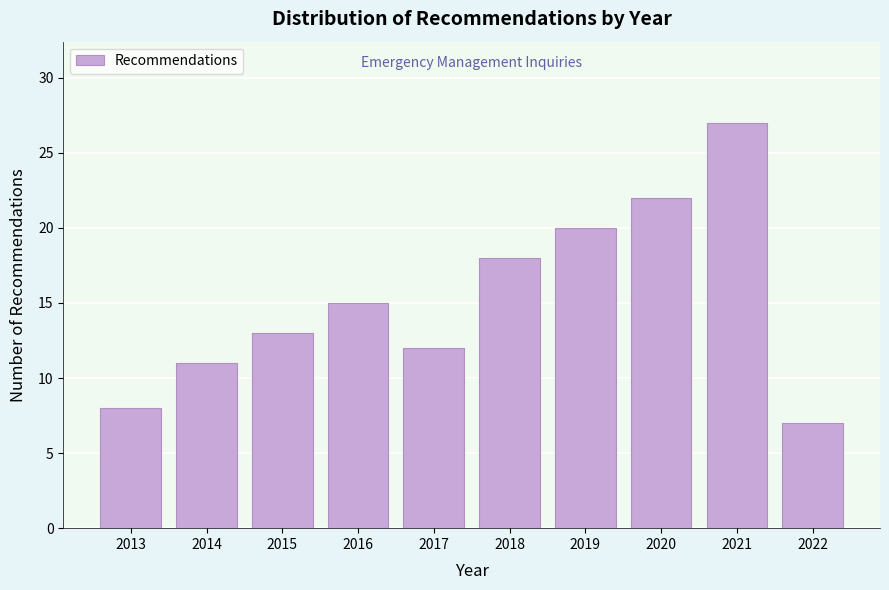

Reading right to left, what are all the values shown in this chart?

2022=7	2021=27	2020=22	2019=20	2018=18	2017=12	2016=15	2015=13	2014=11	2013=8